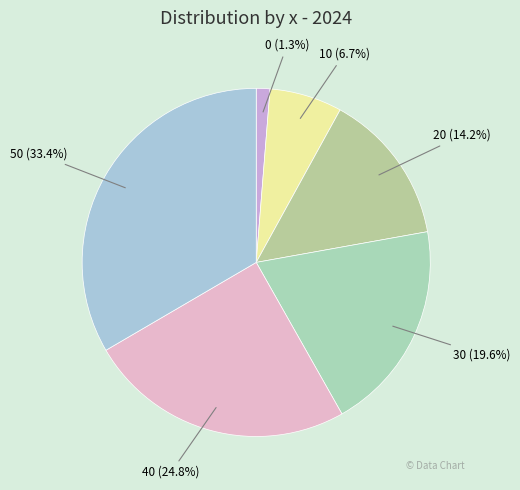

What percentage is NOT represented by 30?

80.4%